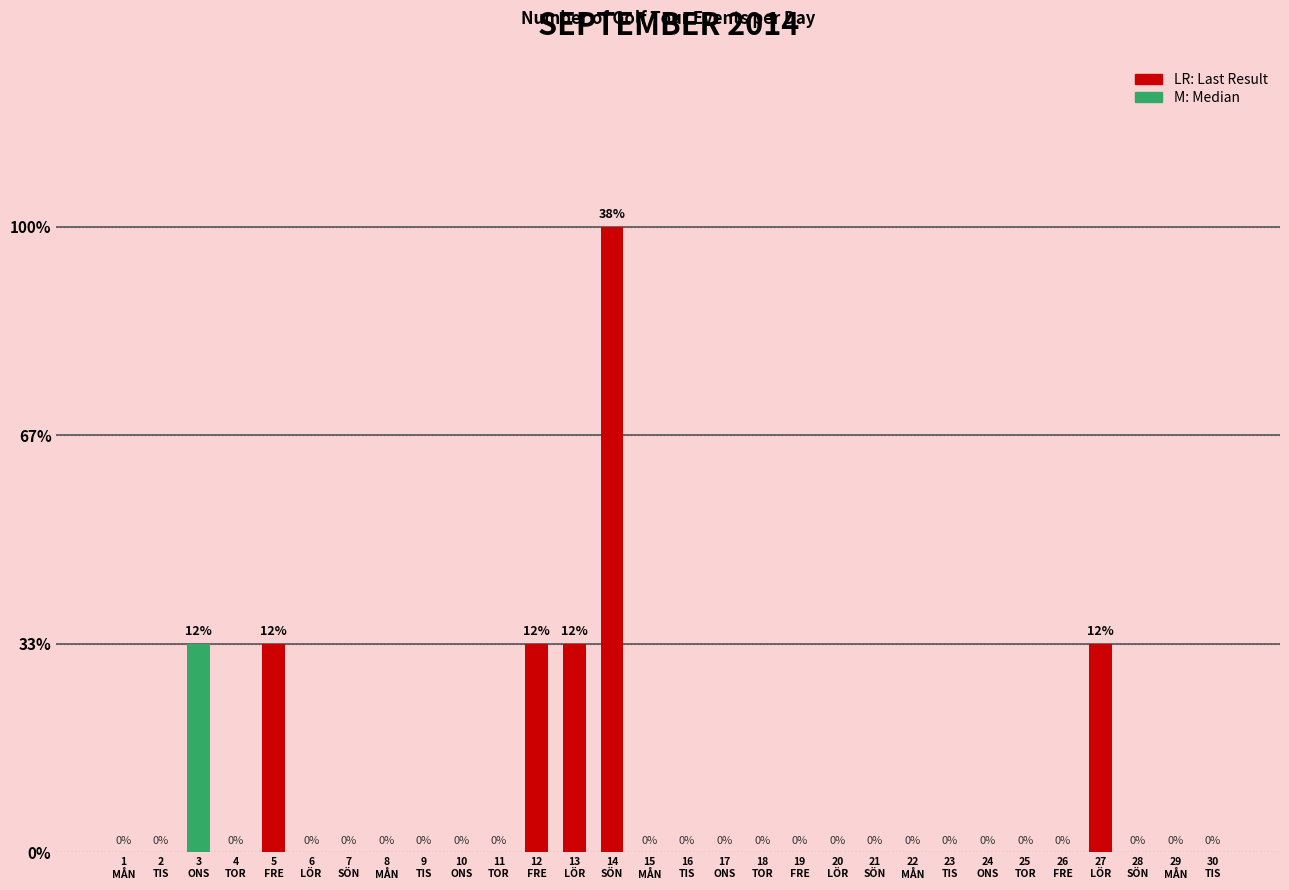

What is the sum of all values?

8